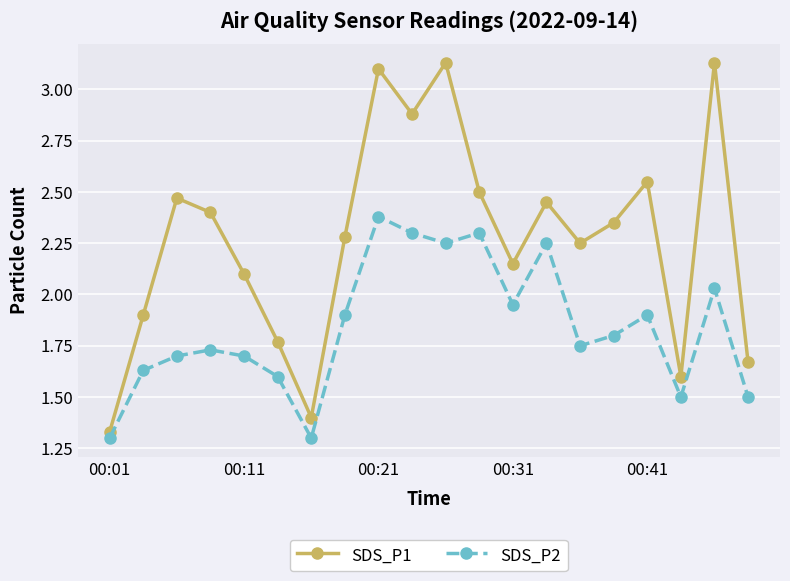

What is the sum of all SDS_P1 values?

45.4